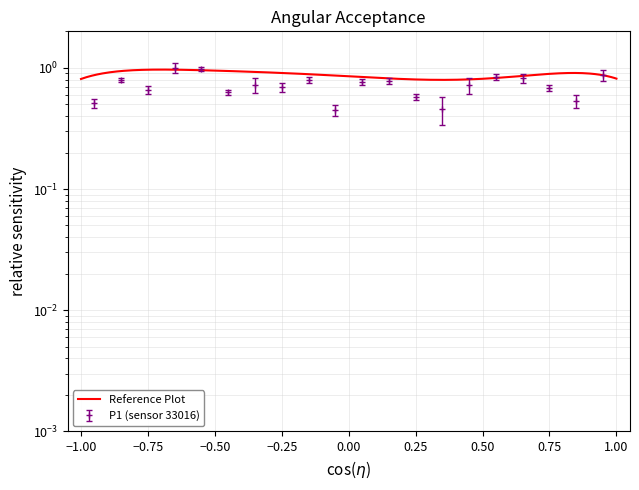

What is the value of the 5th point from the left?

1.0